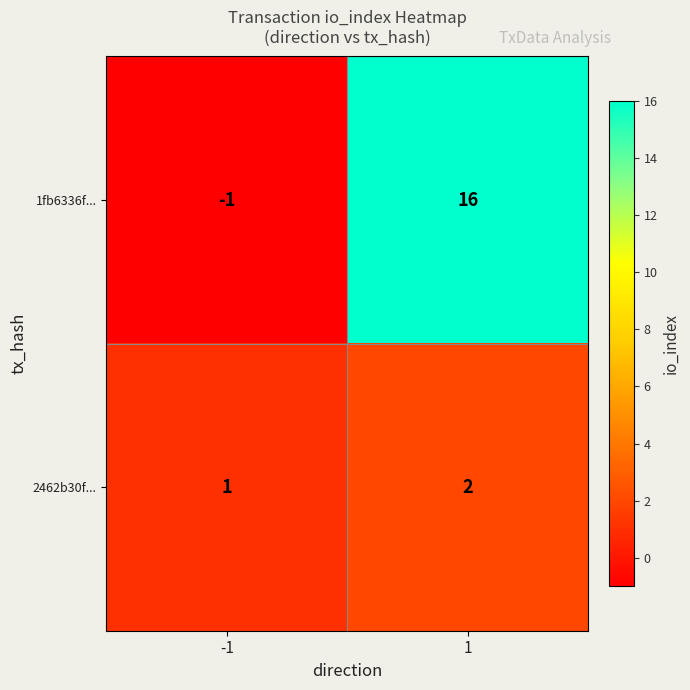

What is the difference between the 1fb6336f... values at -1 and 1?

17